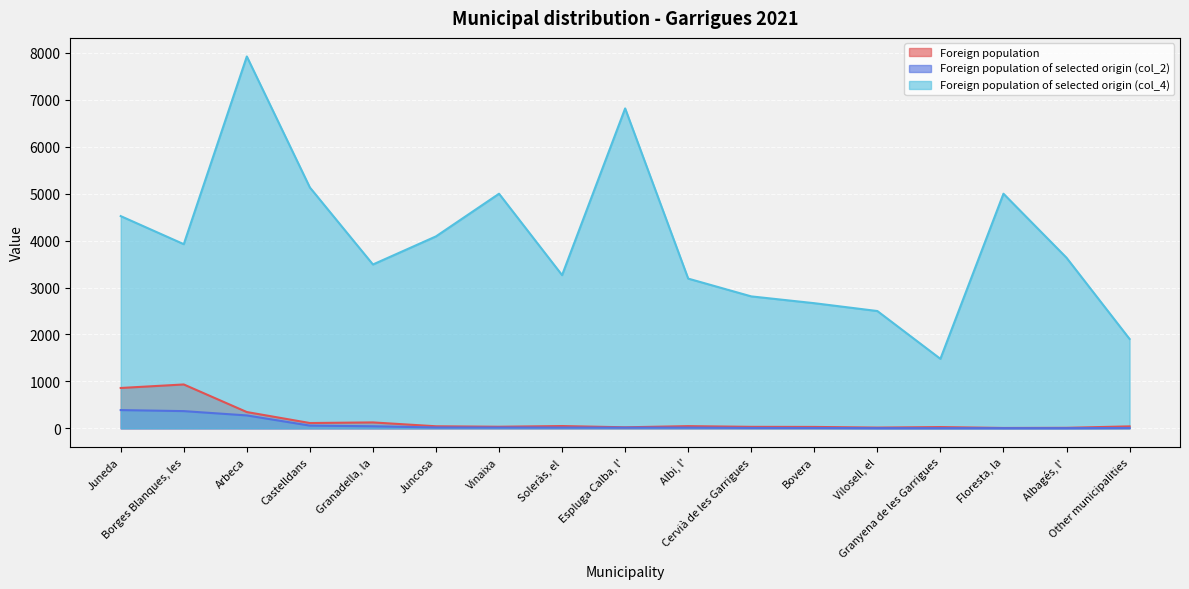

How many values in the Foreign population of selected origin (col_2) series exceed 15?

8